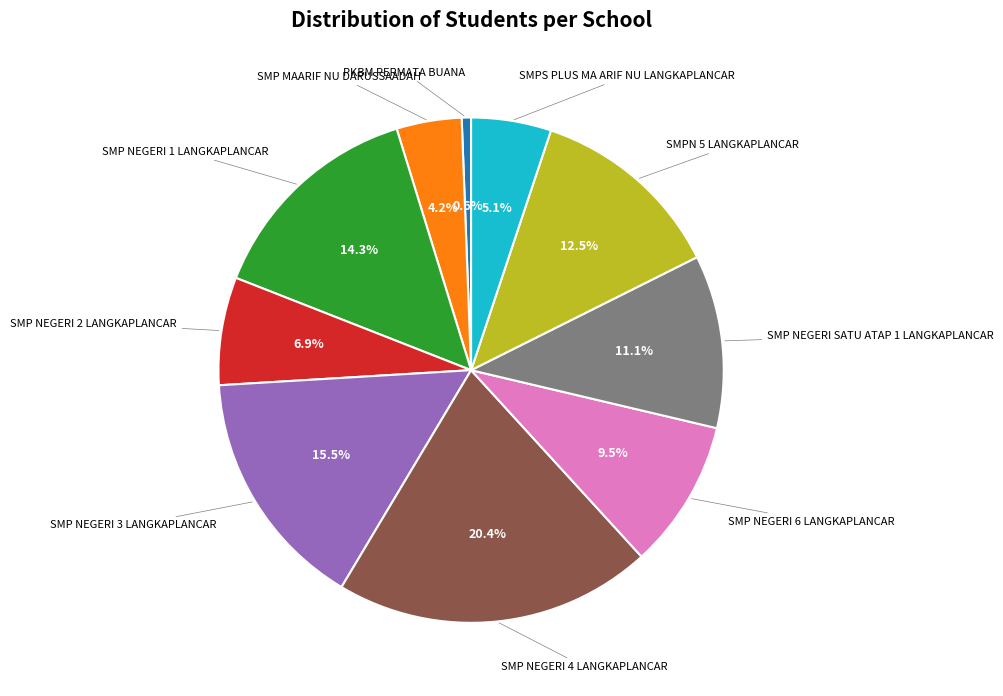

Does any single category account for the majority?

No